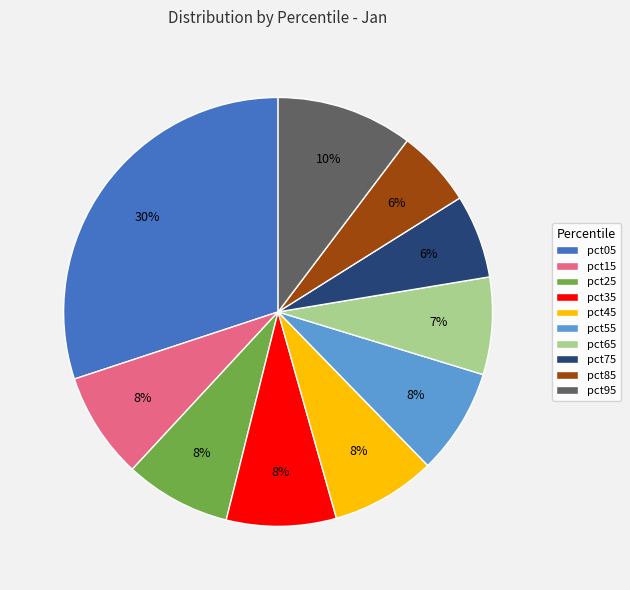

Is there a majority slice in this chart?

No